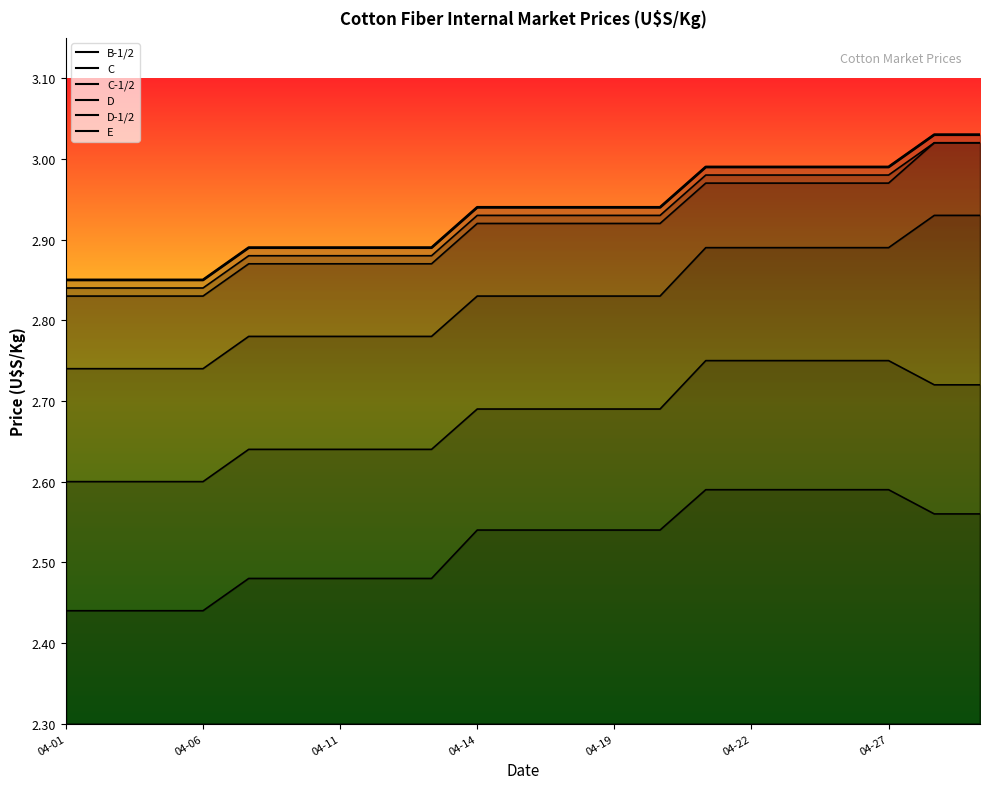

What is the sum of the E values at 2022-04-29 and 2022-04-12?

5.0